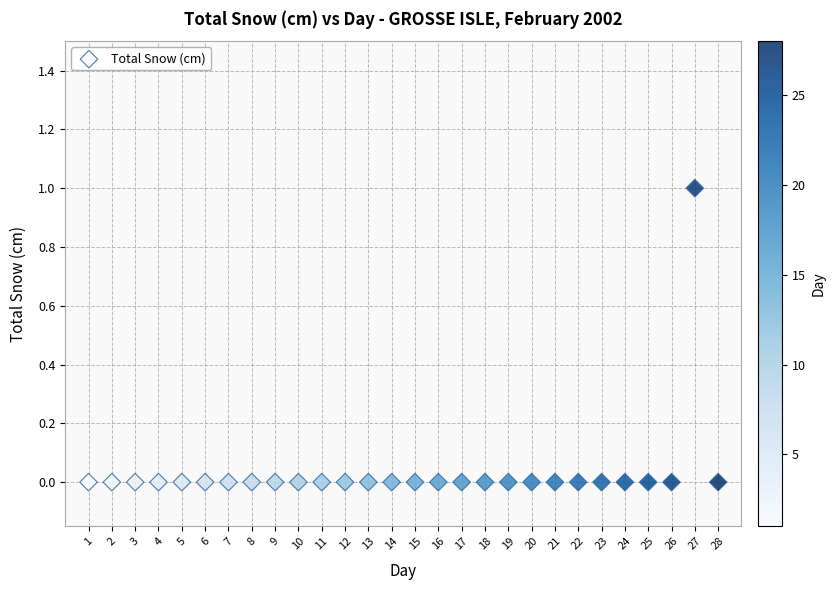

List the coordinates of all points as (Y, X) pairs, reading left to right.

(0, 1)  (0, 2)  (0, 3)  (0, 4)  (0, 5)  (0, 6)  (0, 7)  (0, 8)  (0, 9)  (0, 10)  (0, 11)  (0, 12)  (0, 13)  (0, 14)  (0, 15)  (0, 16)  (0, 17)  (0, 18)  (0, 19)  (0, 20)  (0, 21)  (0, 22)  (0, 23)  (0, 24)  (0, 25)  (0, 26)  (1, 27)  (0, 28)